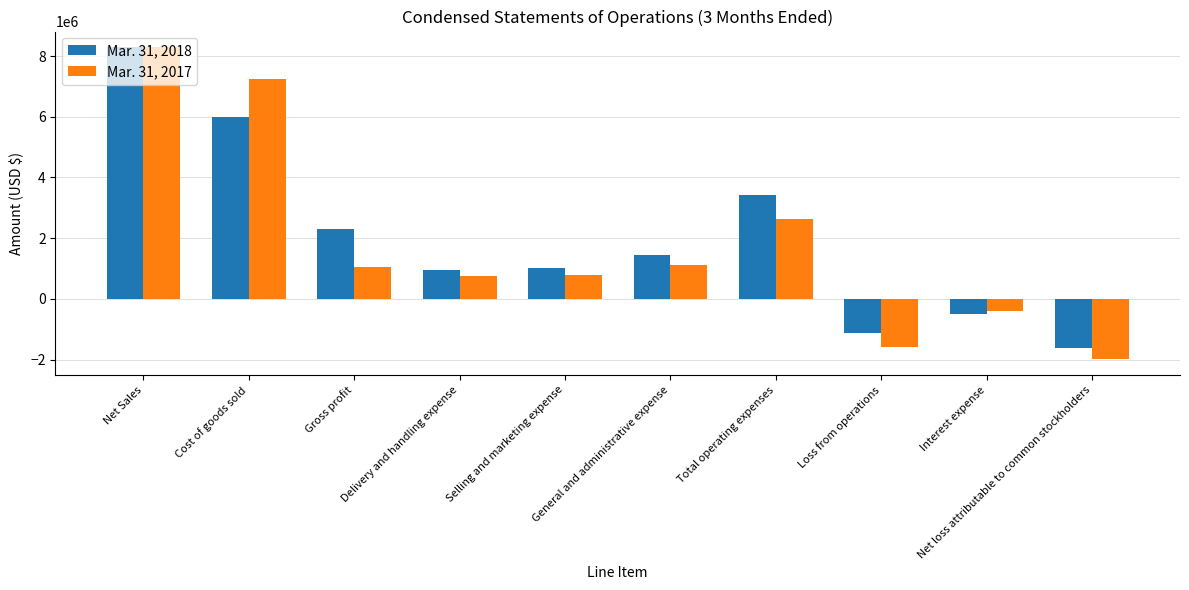

What is the average value of the Mar. 31, 2018 series?

2020700